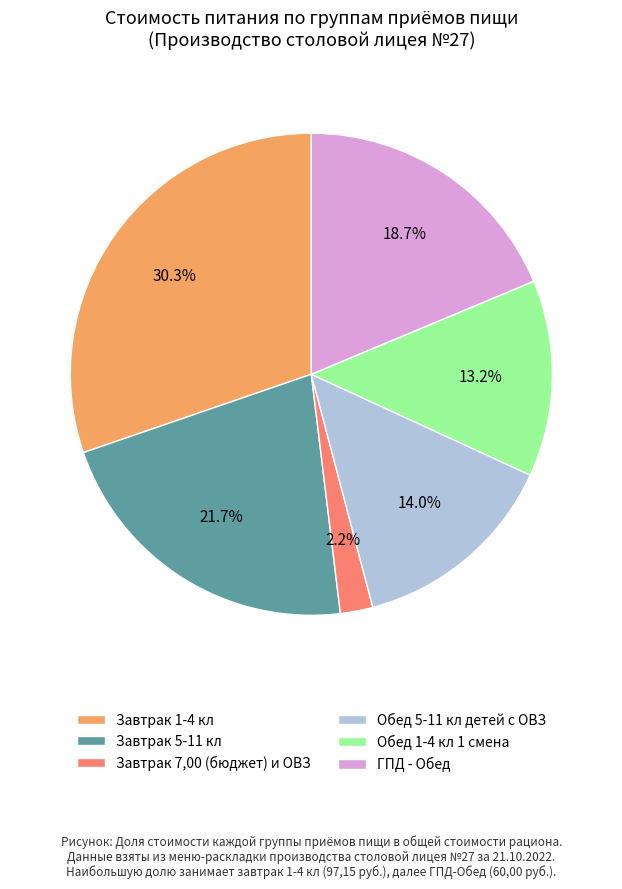

How many segments does this pie chart have?

6